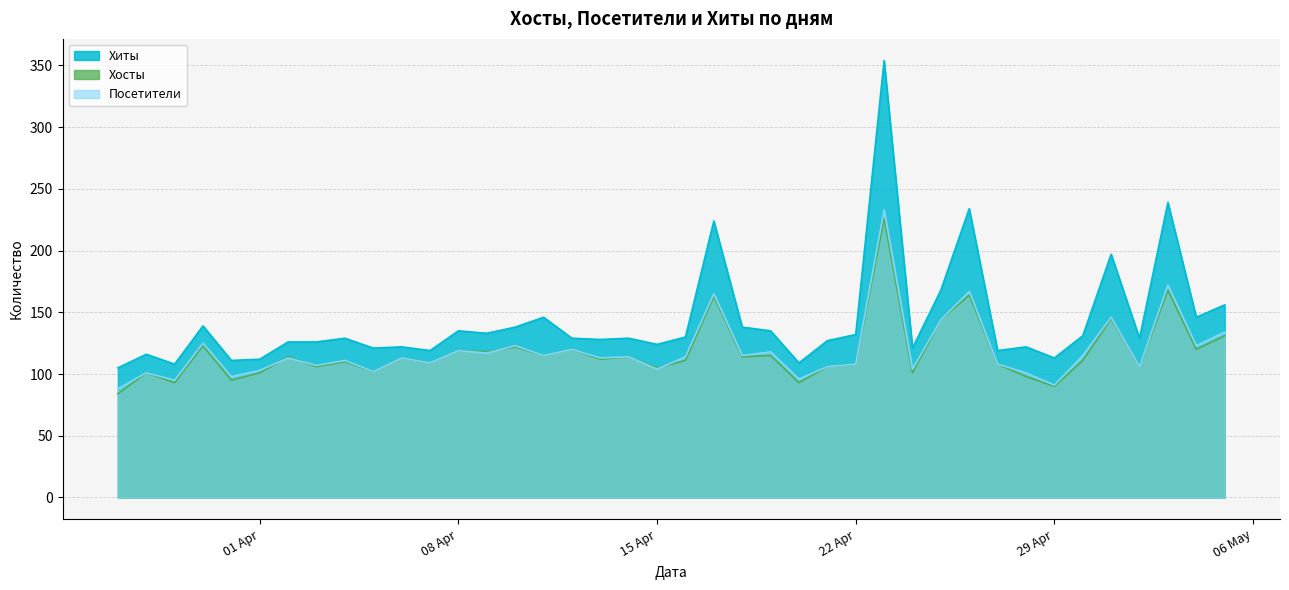

The Хиты series shows 54 at 2024-04-16. True or false?

False